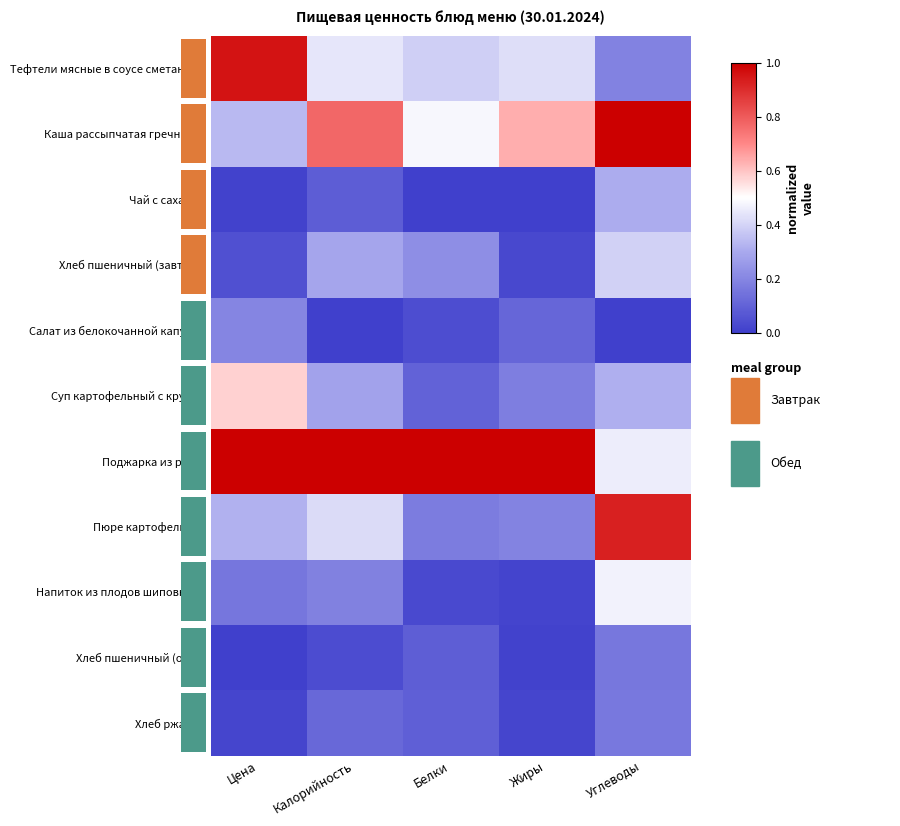

How many distinct data groups are displayed?

11